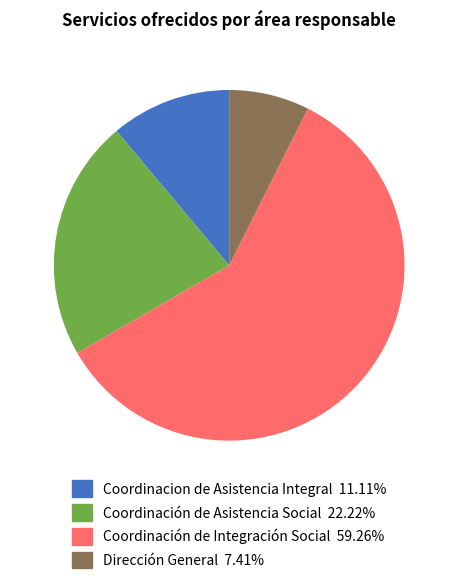

Which has a higher value, Dirección General or Coordinación de Asistencia Social?

Coordinación de Asistencia Social